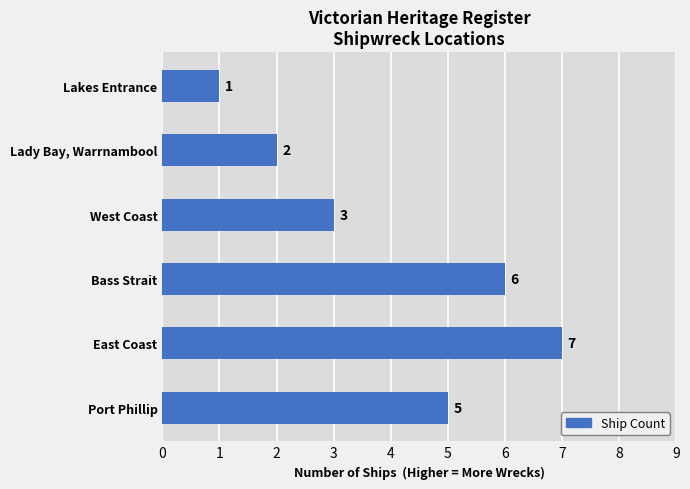

Is it true that the value at Port Phillip is 3?

False